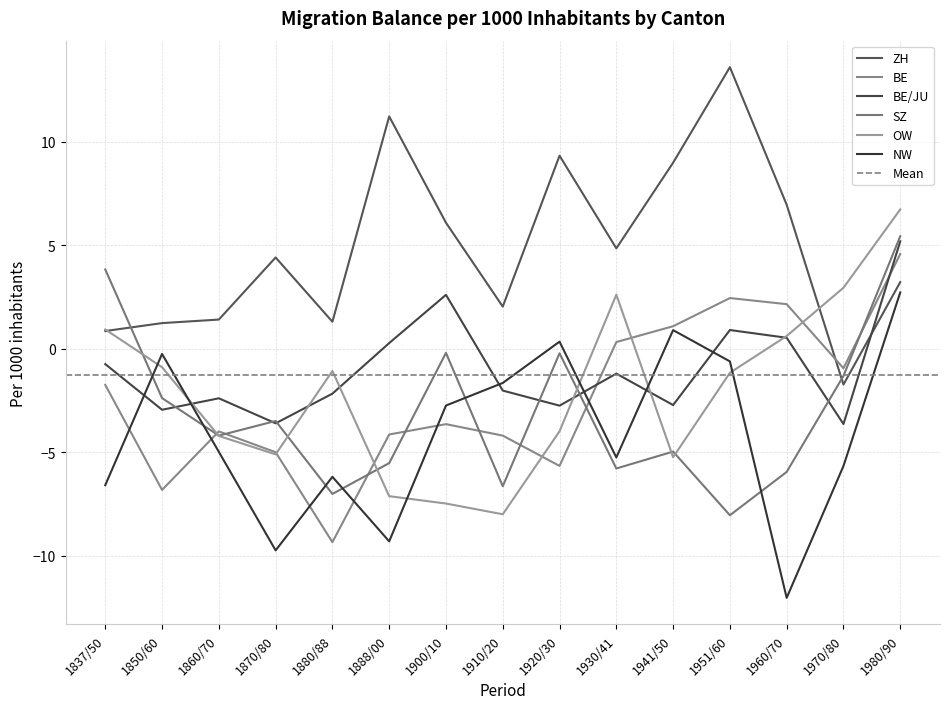

True or false: BE has a value of -0.3 at 1970/80.

False